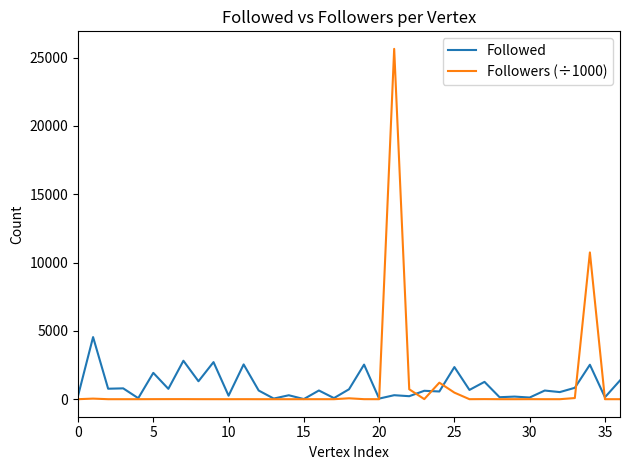

What is the greatest value displayed?

25635.5